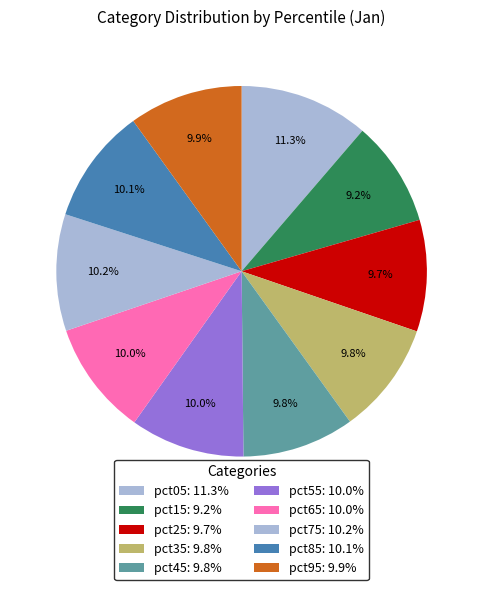

What percentage do pct75 and pct05 together represent?

21.5%